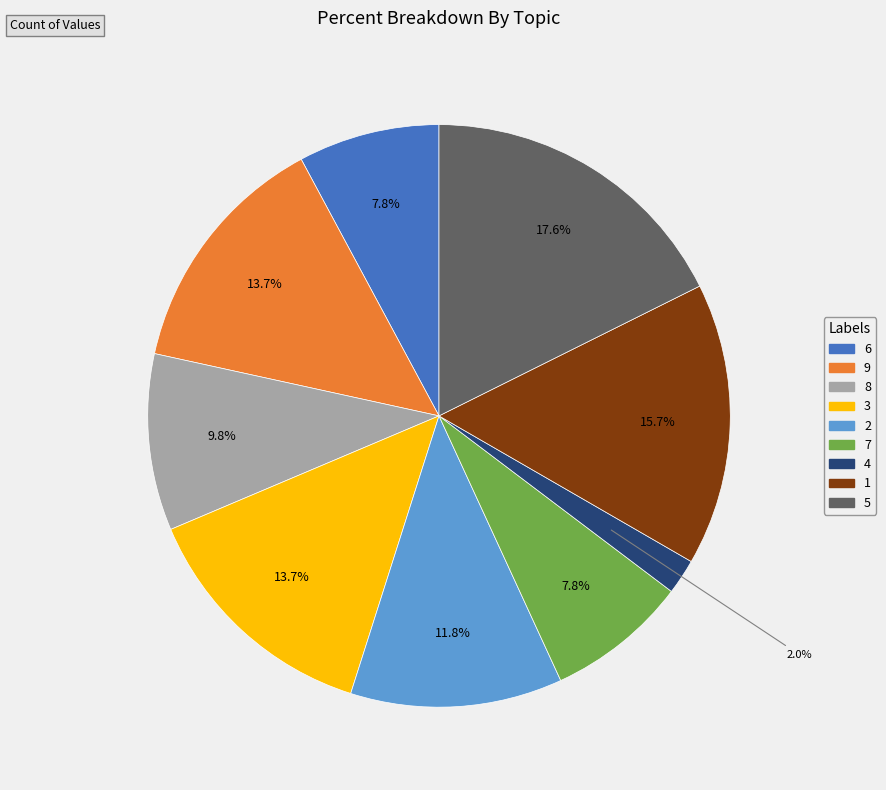

Is there any slice that represents more than half of the pie?

No